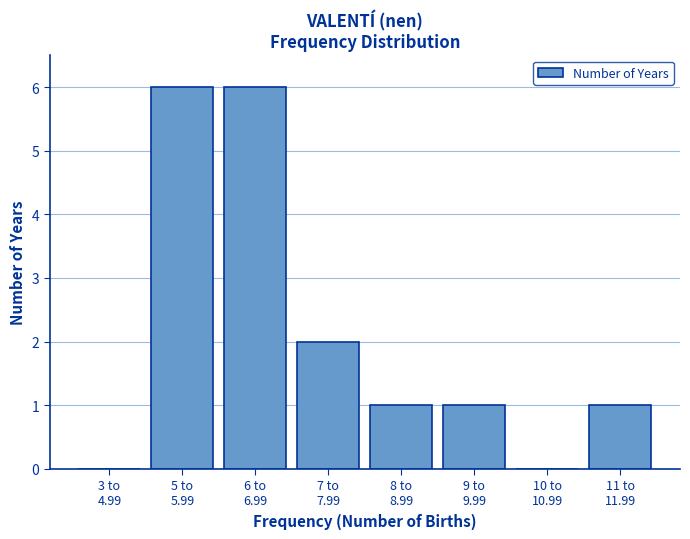

What is the sum of all values?

17